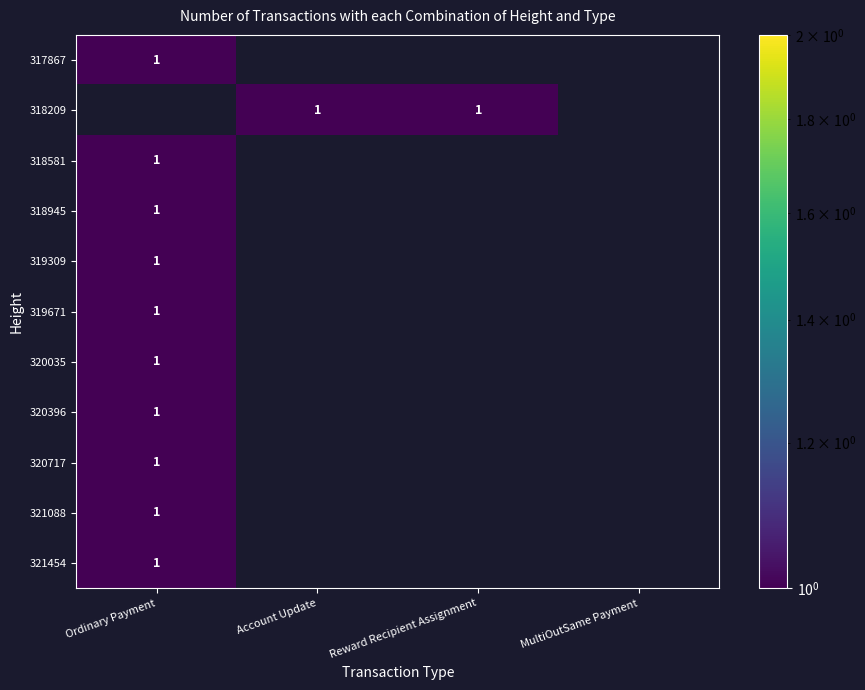

The value of 319309 at 318581 is 0. True or false?

True